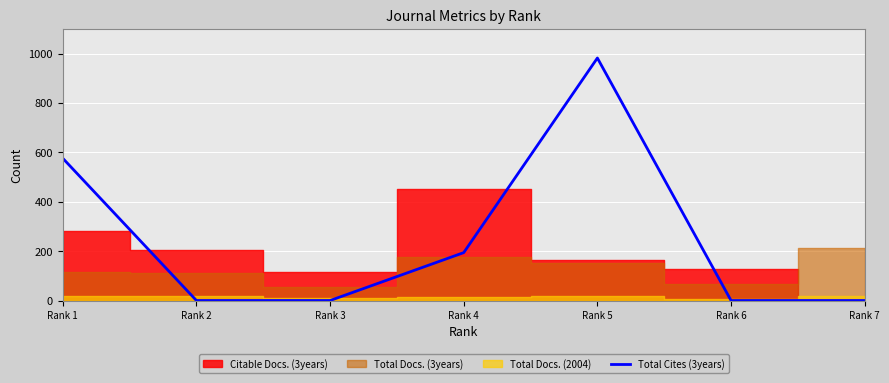

Rank the categories by value from lowest to highest.

Rank 2, Rank 3, Rank 6, Rank 7, Rank 4, Rank 1, Rank 5